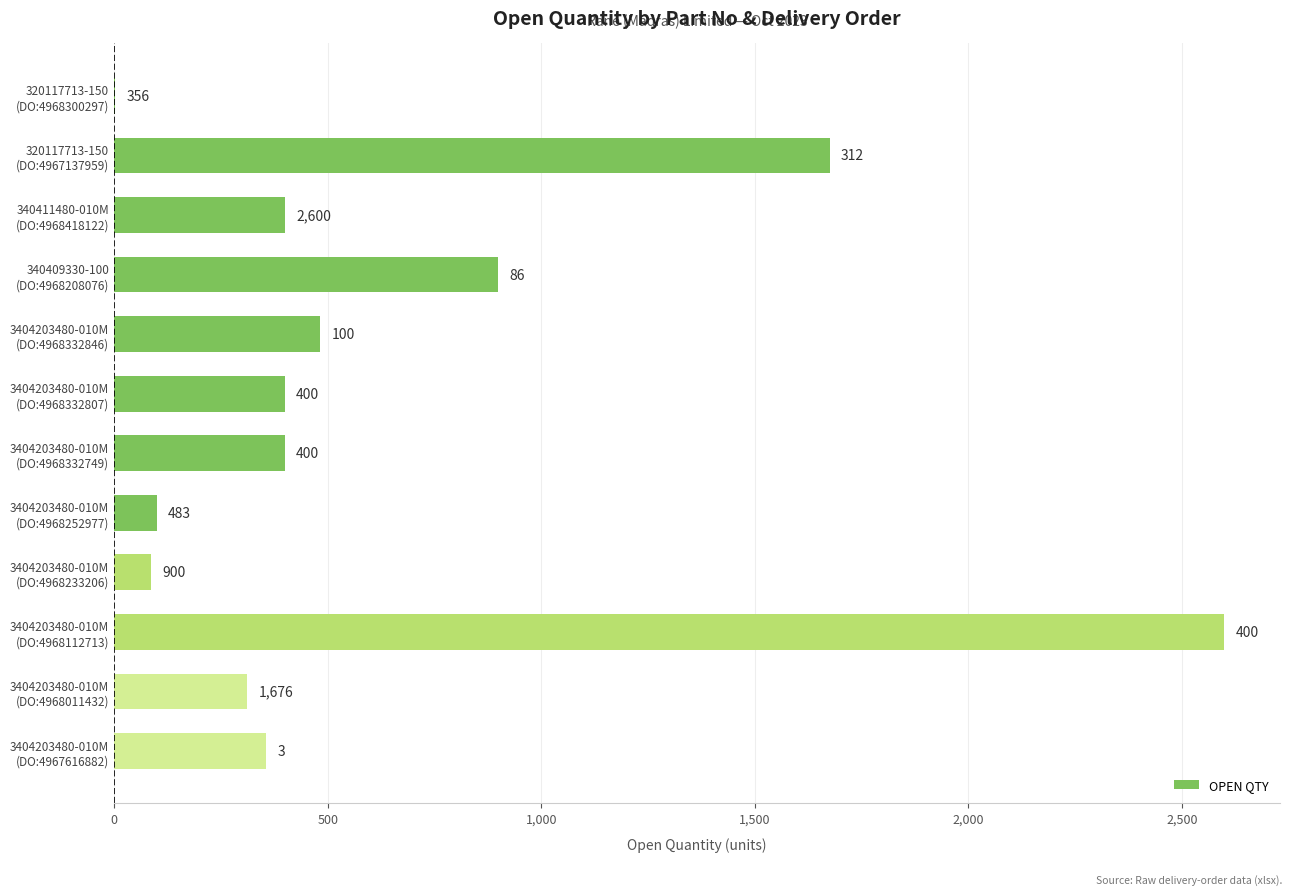

What is the greatest value displayed?

2600